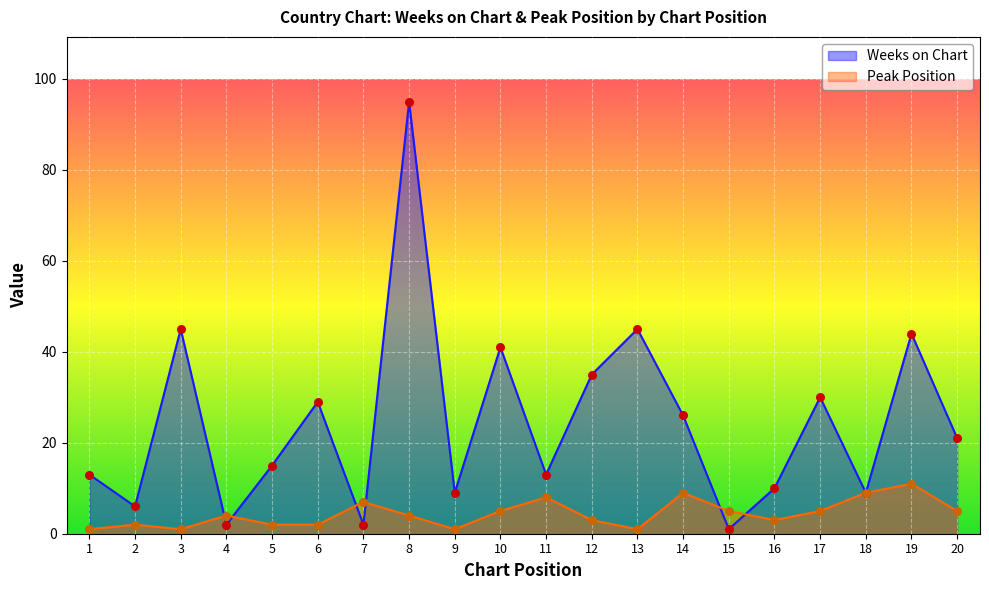

At how many categories does at least one series exceed 82?

1